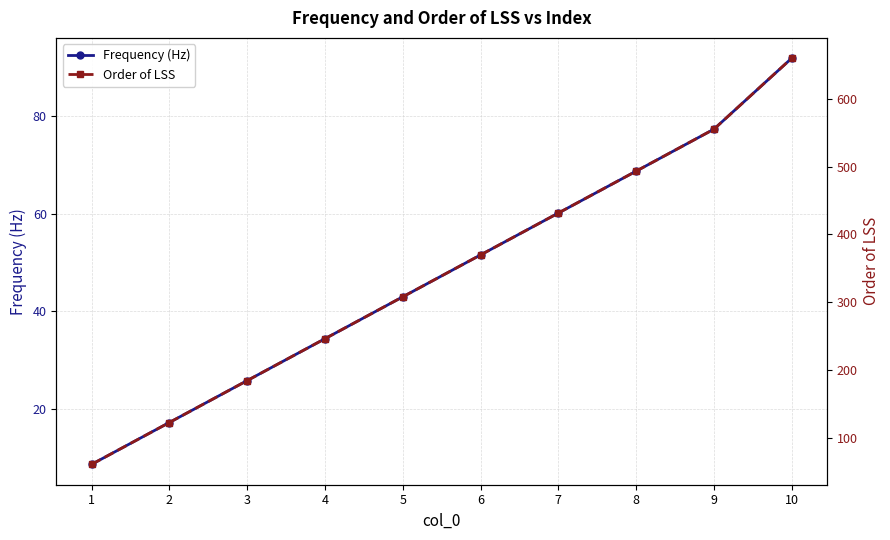

How many values in the Order of LSS series exceed 369?

5